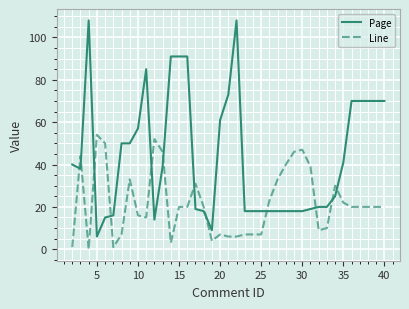

Which series has the widest spread of values?

Page